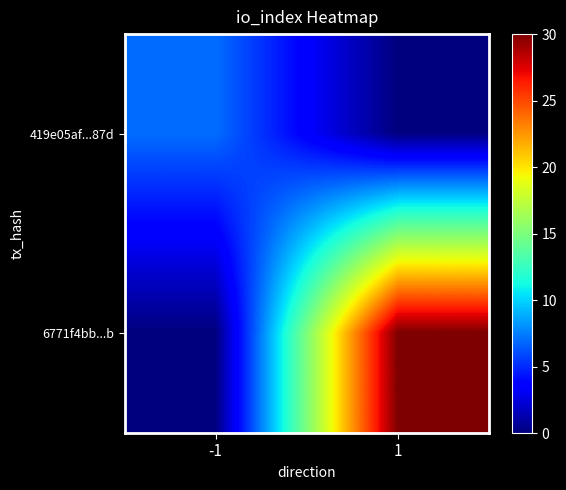

Reading left to right, extract all data points from this chart.

419e05af...87d: -1=7	1=0
6771f4bb...b: -1=0	1=30